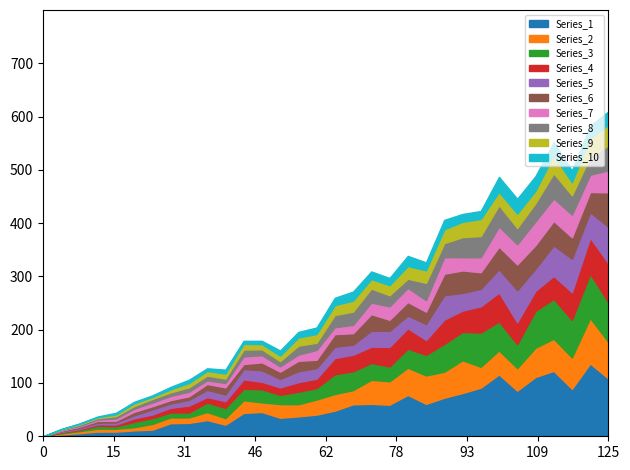

What is the maximum value for Series_1?

136.6